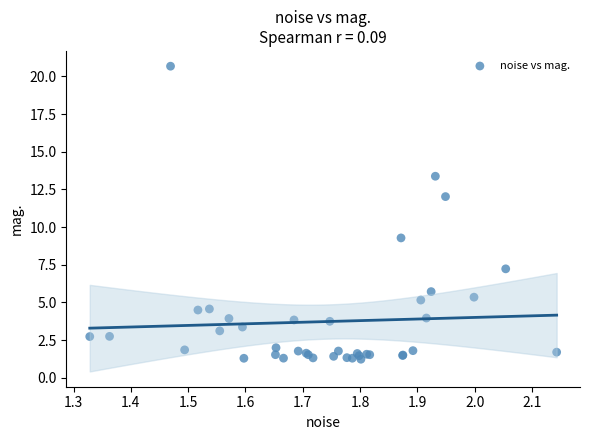

What Y value in the scatter plot is closest to 10?

9.3